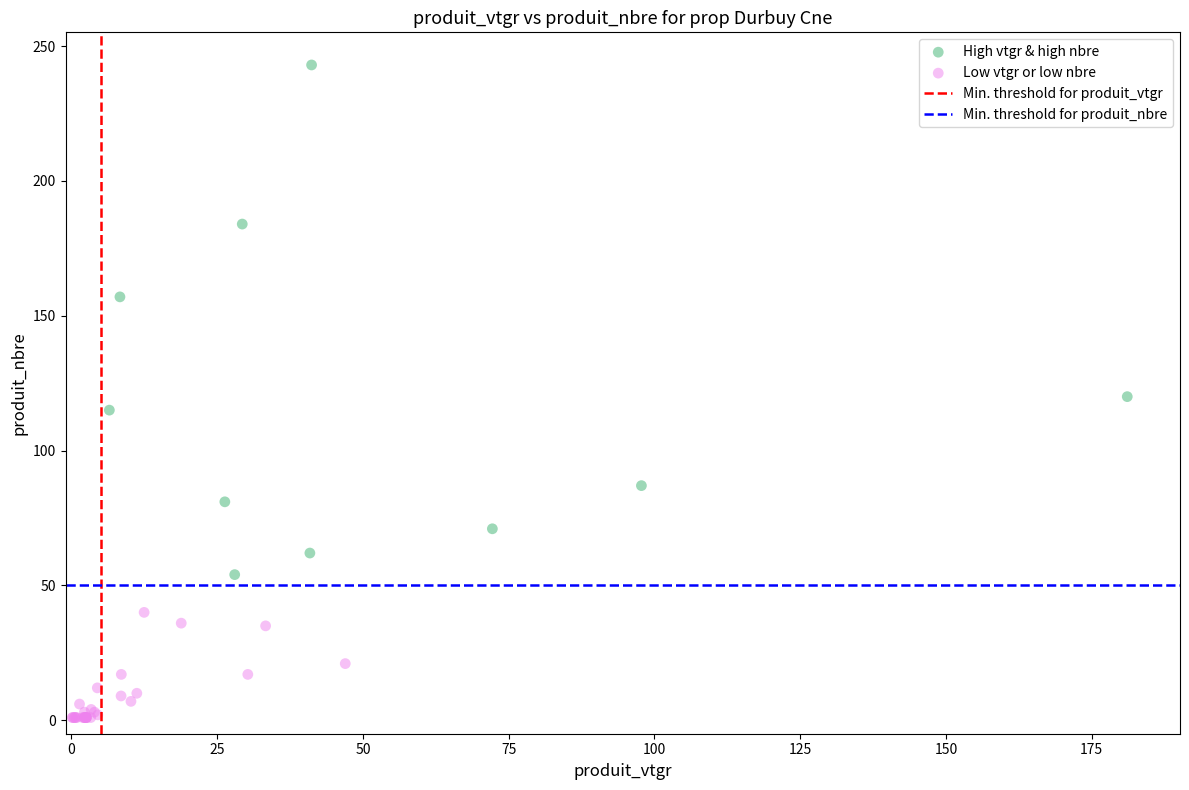

Which series contains the highest Y value?

High vtgr & high nbre